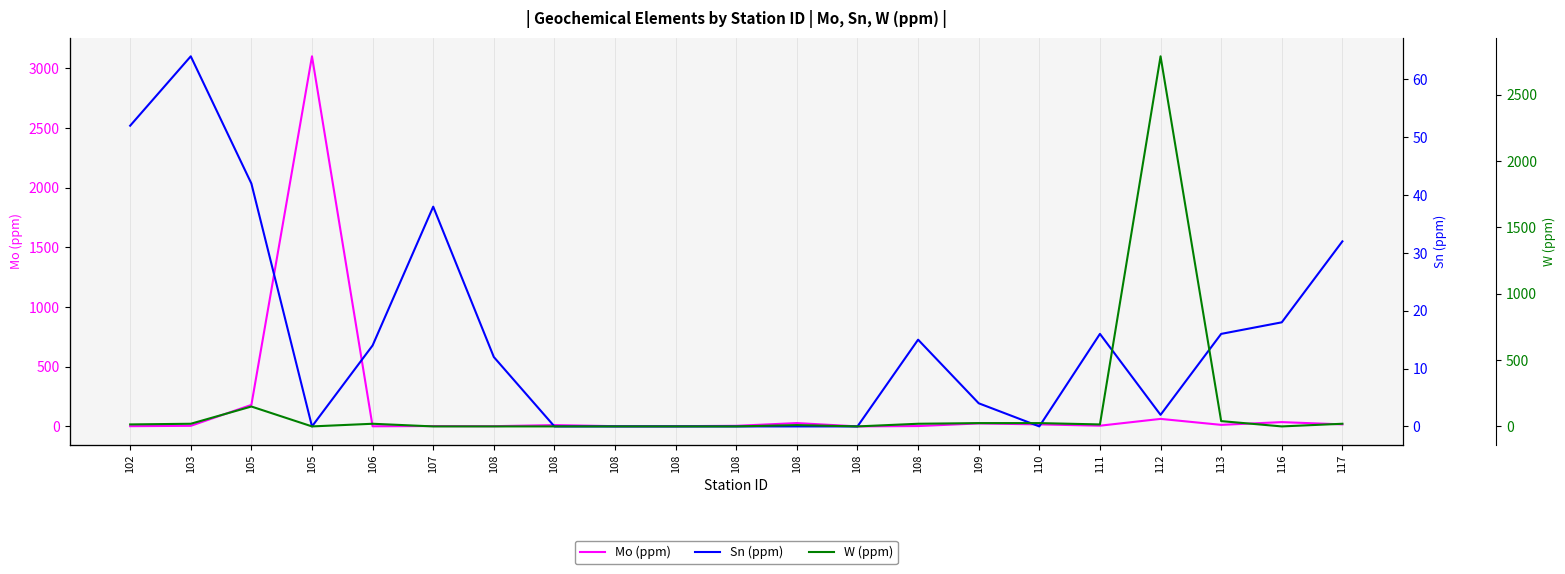

Reading left to right, transcribe all the data shown in this chart.

Mo (ppm): 102=2	103=5	105=180	105=3100	106=1	107=3	108=2	108=11	108=2	108=2	108=5	108=28	108=0	108=3	109=25	110=17	111=6	112=63	113=13	116=36	117=17
Sn (ppm): 102=52	103=64	105=42	105=0	106=14	107=38	108=12	108=0	108=0	108=0	108=0	108=0	108=0	108=15	109=4	110=0	111=16	112=2	113=16	116=18	117=32
W (ppm): 102=15	103=20	105=150	105=0	106=20	107=0	108=0	108=0	108=0	108=0	108=0	108=10	108=0	108=20	109=25	110=25	111=15	112=2790	113=40	116=0	117=20